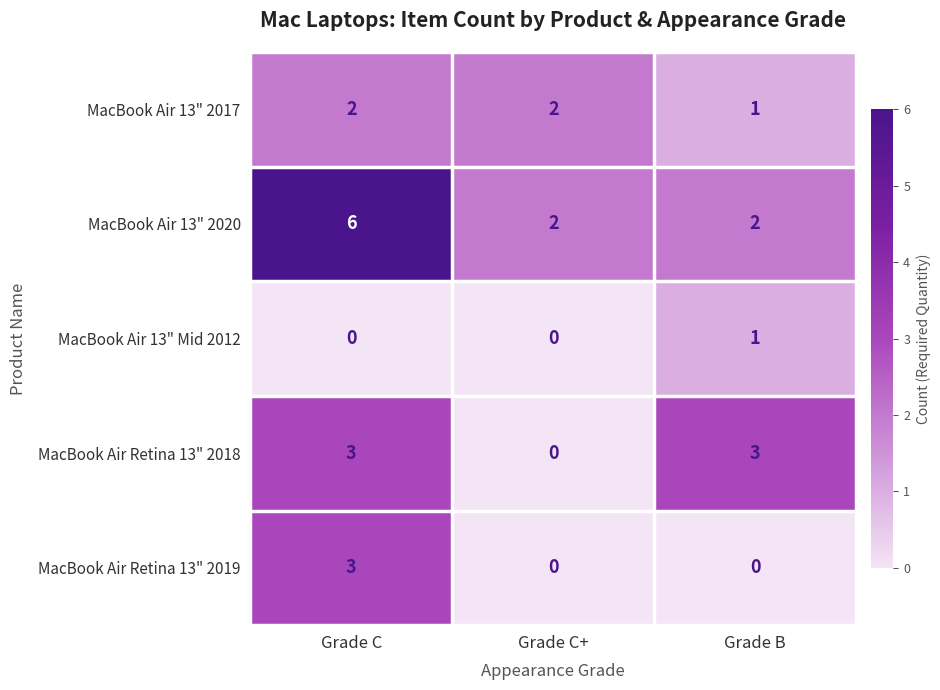

How many data points does each series have?

3